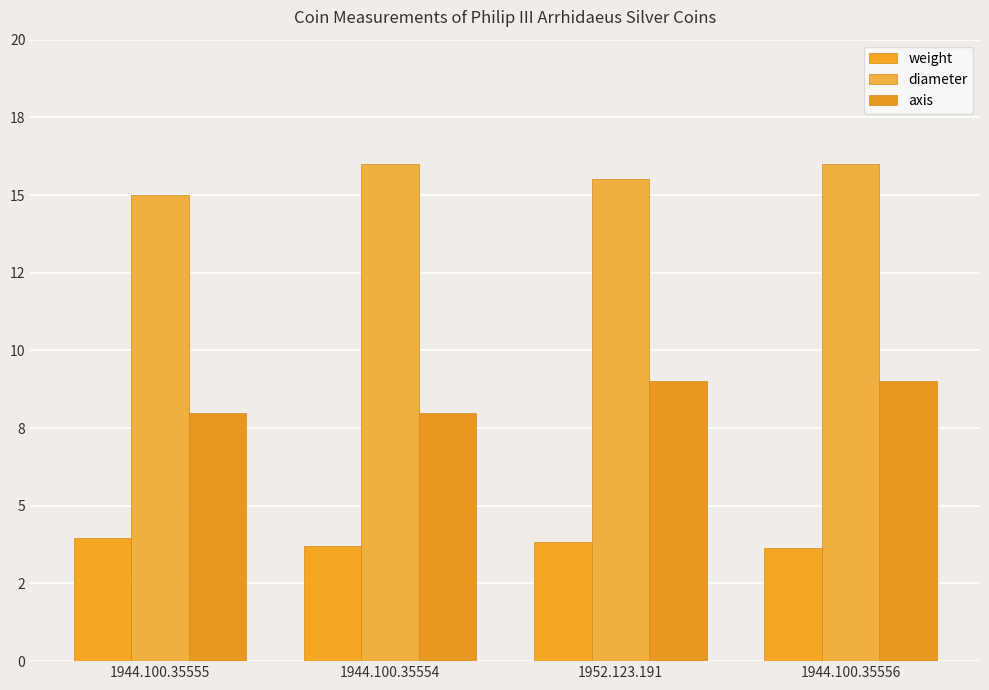

What is the average value of the weight series?

3.8